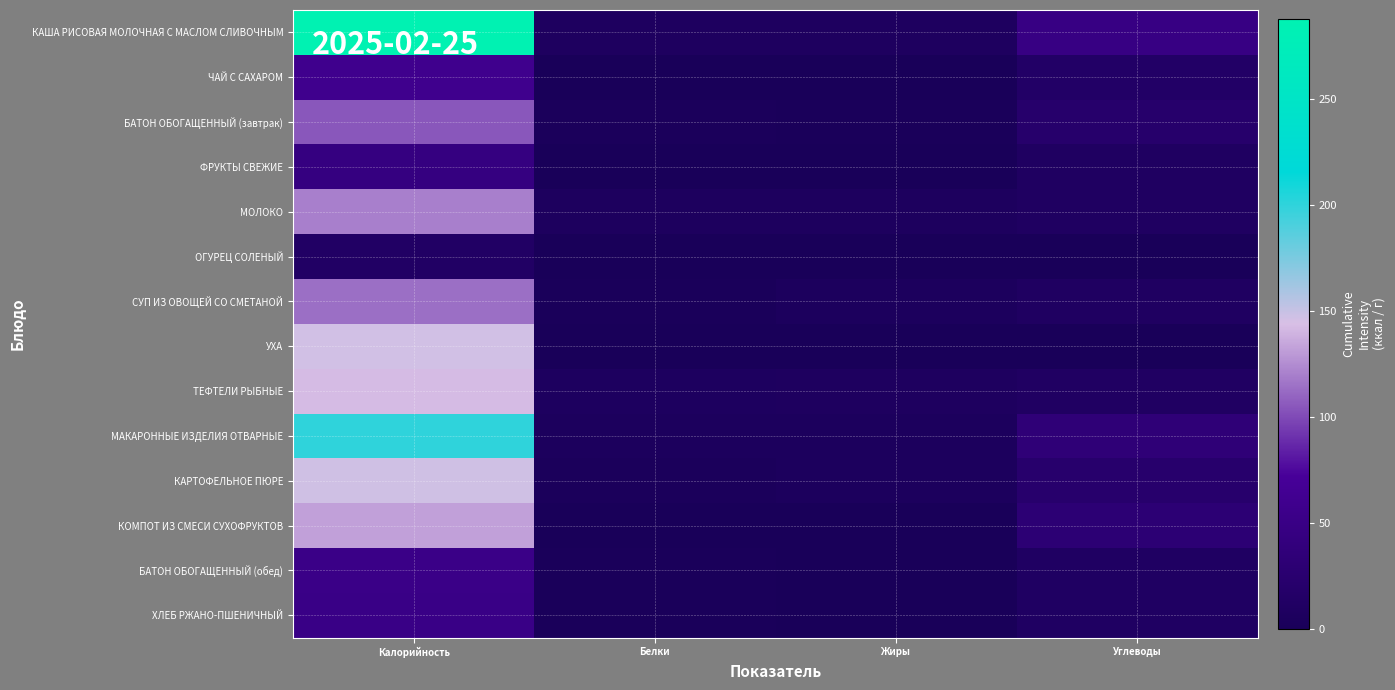

Which has a higher value, Белки or Жиры?

Жиры